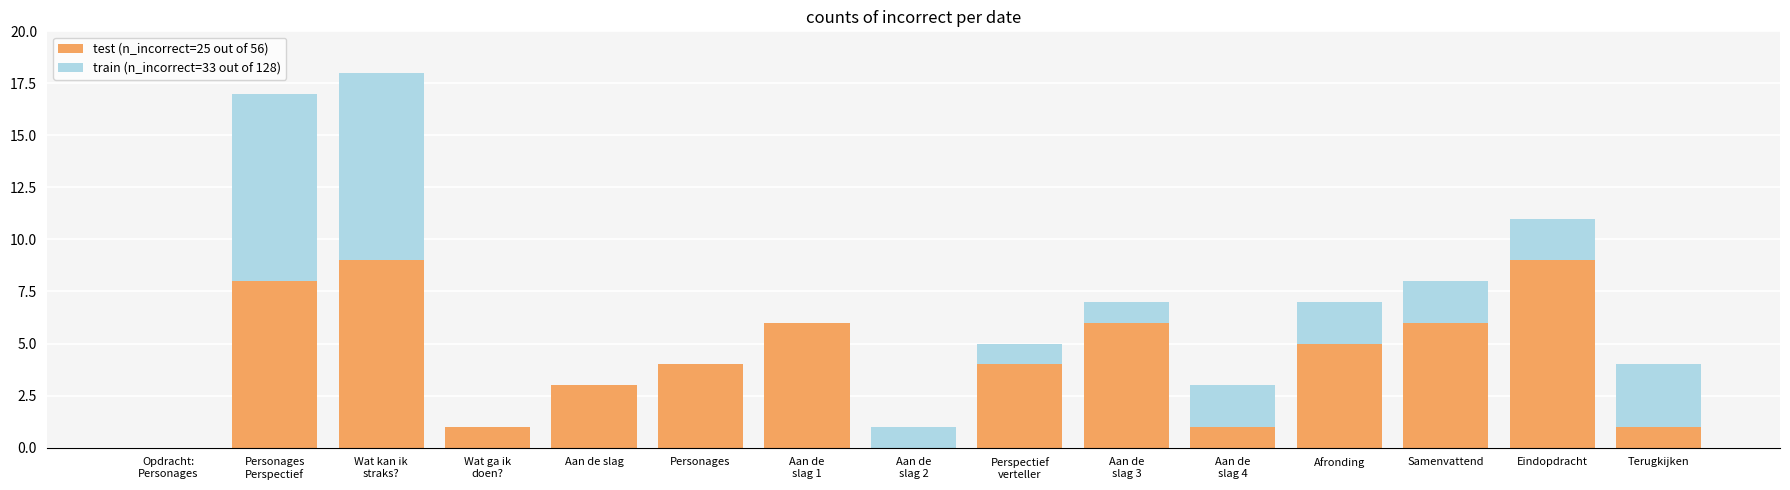

What is the sum of the test (n_incorrect=25 out of 56) values at Opdracht:
Personages and Aan de
slag 4?

1